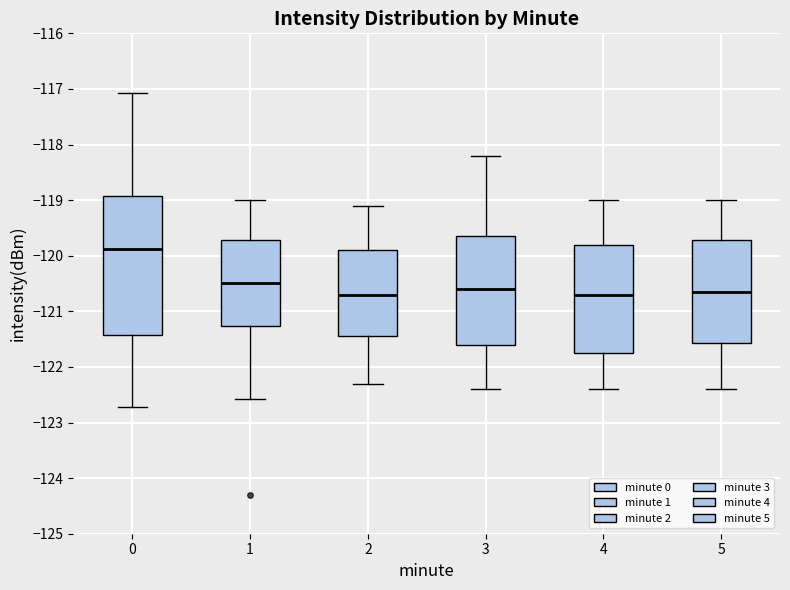

Where is the lower edge of the box at x = 1 on the y-axis? The values are not printed on the chart, so give them approximately, as read against the axis.

-121.3